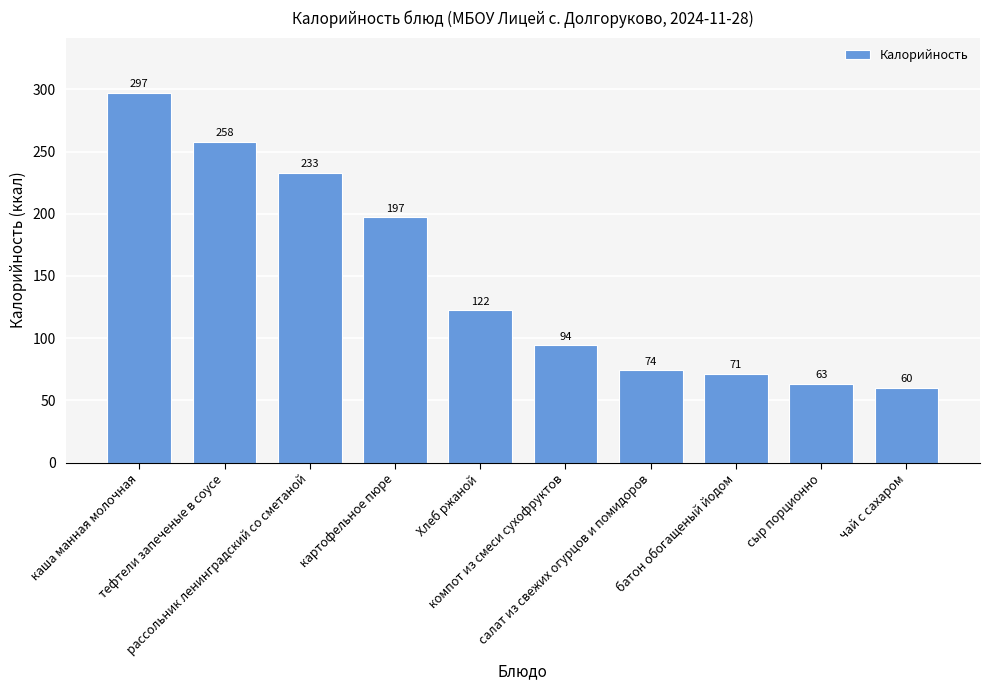

Rank the categories by value from lowest to highest.

чай с сахаром, сыр порционно, батон обогащеный йодом, салат из свежих огурцов и помидоров, компот из смеси сухофруктов, Хлеб ржаной, картофельное пюре, рассольник ленинградский со сметаной, тефтели запеченые в соусе, каша манная молочная